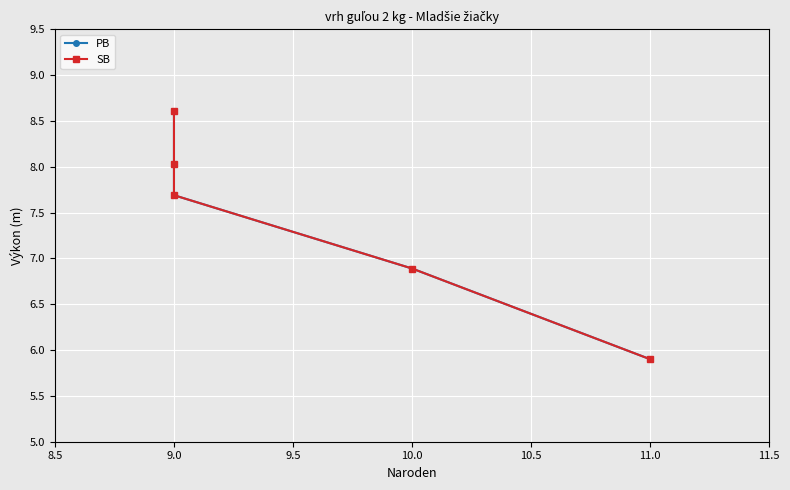

Is the value of PB at 9.0 greater than the value of SB at 9.0?

No